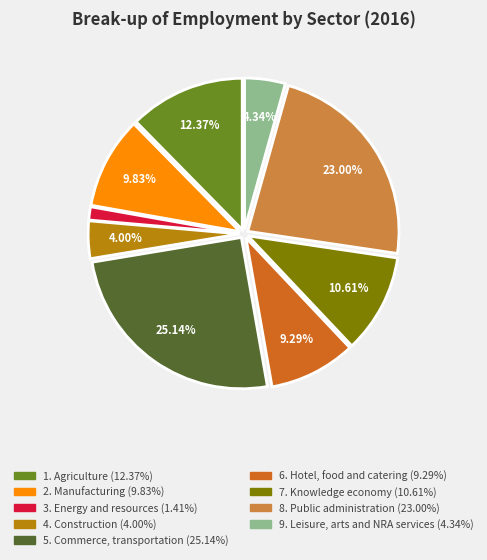

To the nearest percent, what is the average slice percentage?

11%